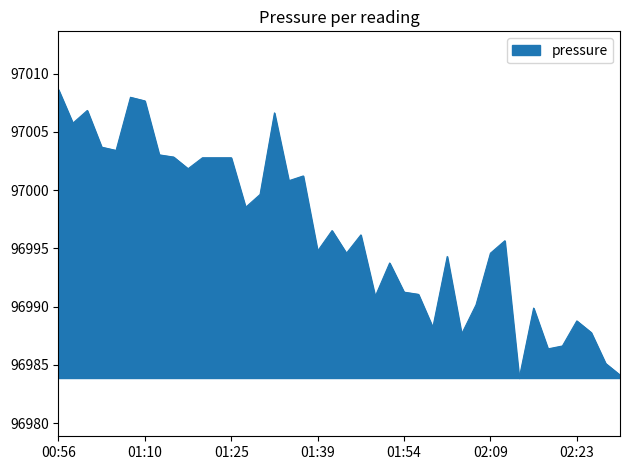

How many distinct data groups are displayed?

1